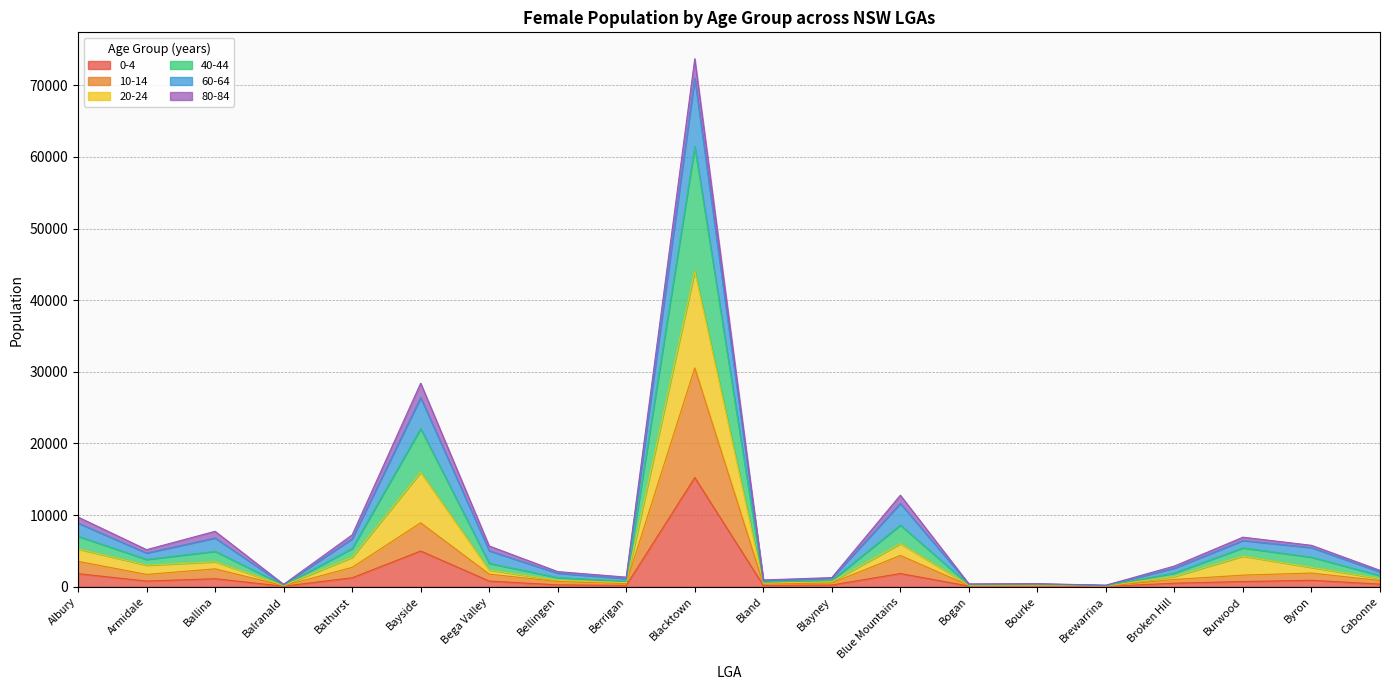

True or false: 40-44 and 0-4 cross at least once.

False